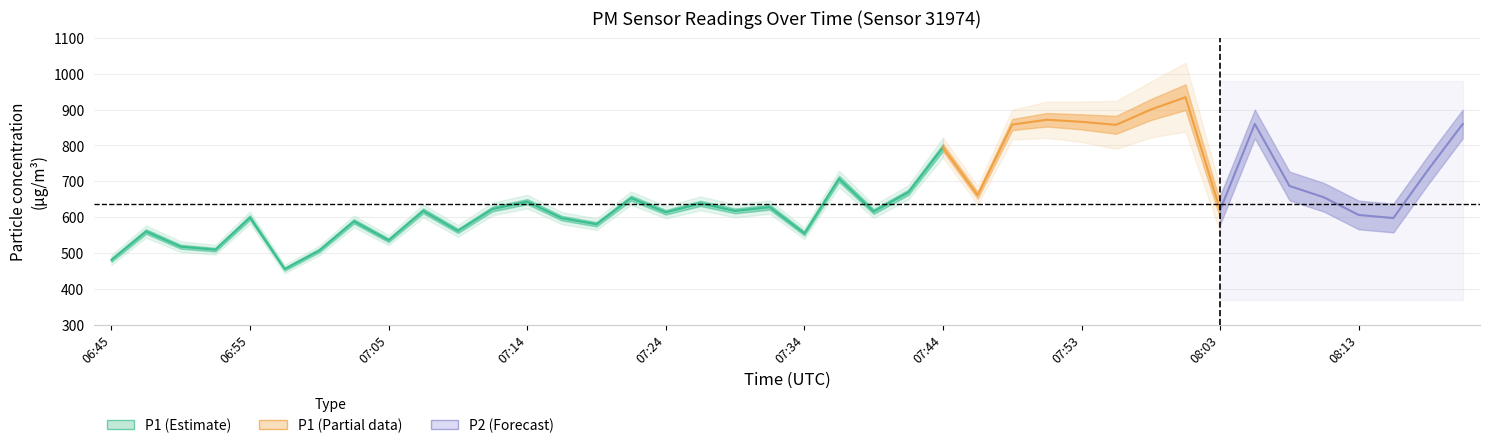

The value of P2 at 08:06 is 1292.8. True or false?

False